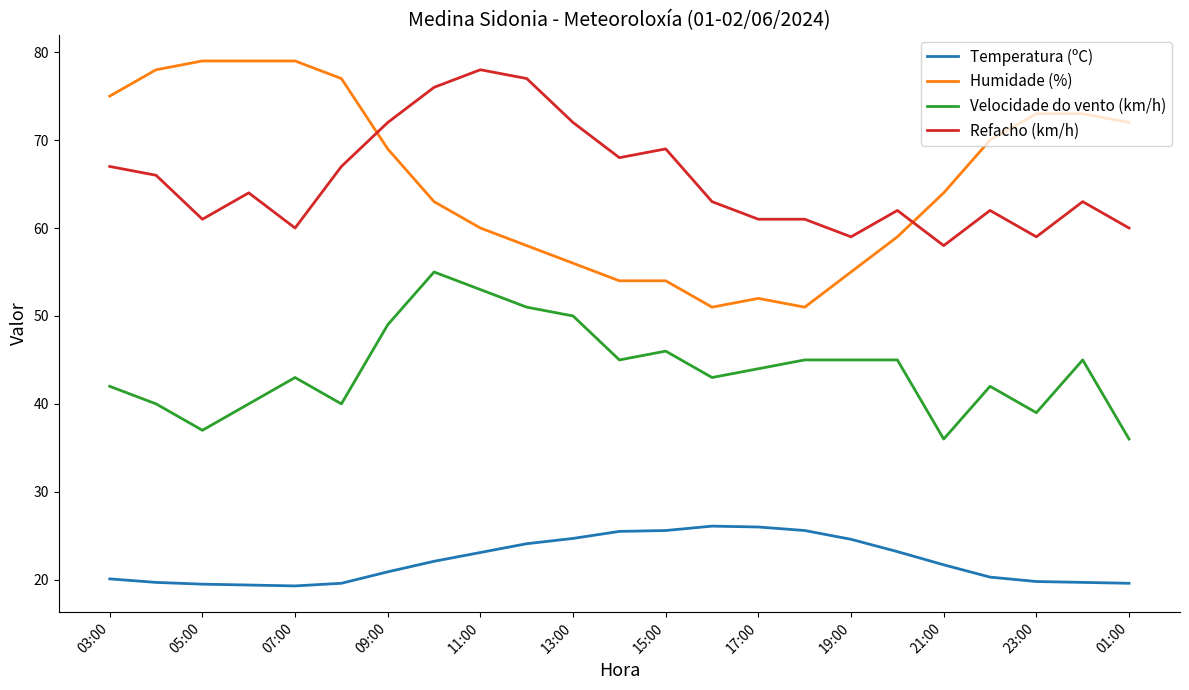

What is the difference between the maximum and minimum values in the Temperatura (ºC) series?

6.8